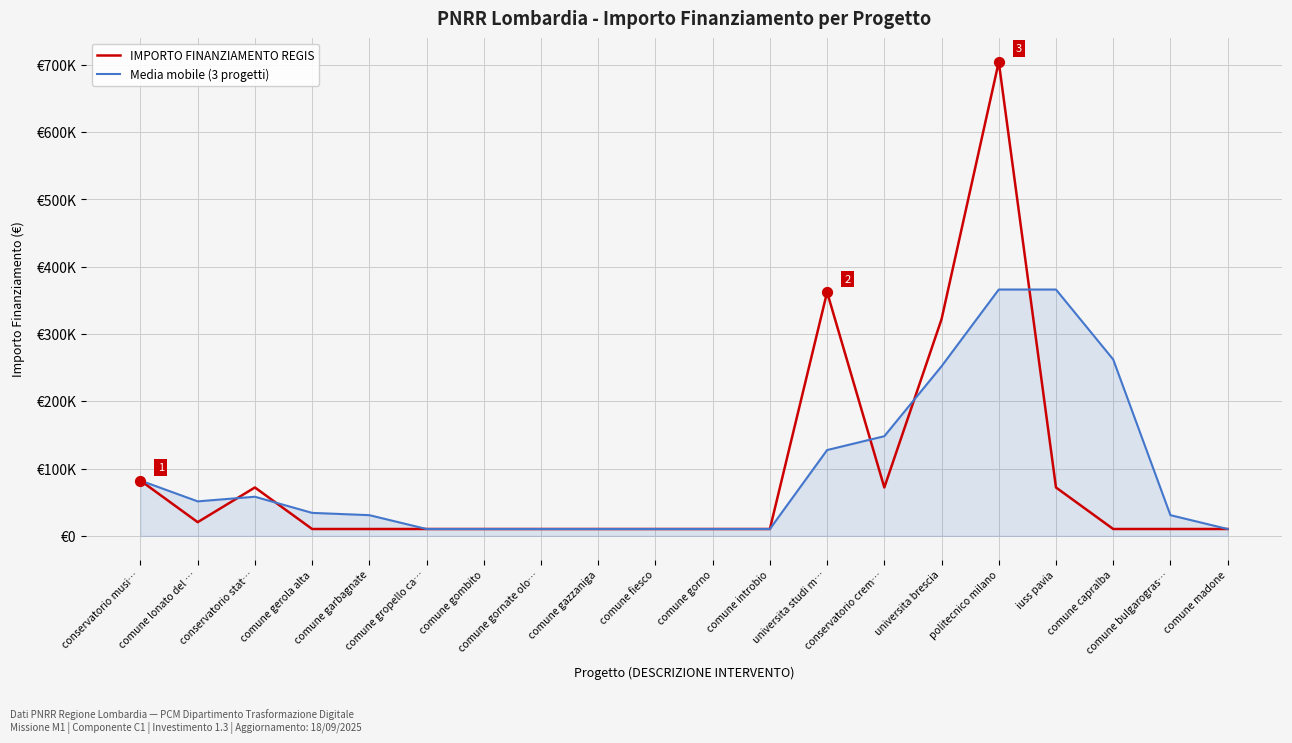

Is the value of Media mobile (3 progetti) at conservatorio crem… greater than the value of IMPORTO FINANZIAMENTO REGIS at conservatorio crem…?

Yes